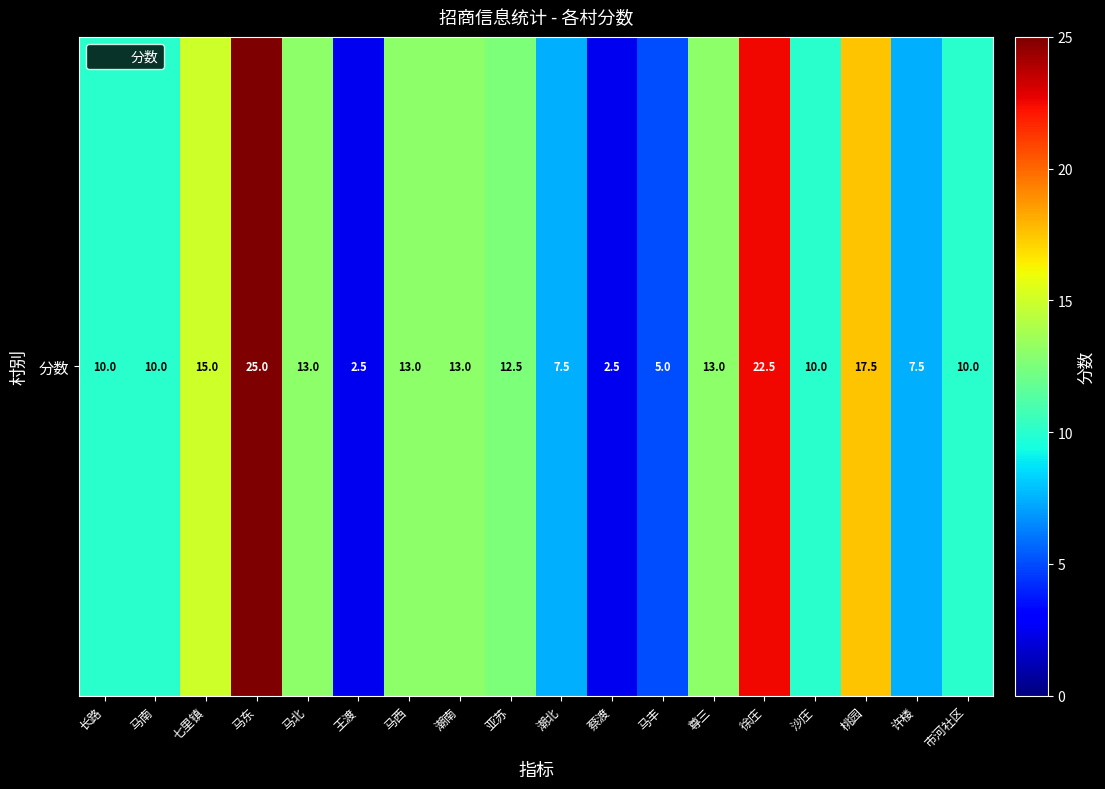

What value does the data have at 马北?

13.0